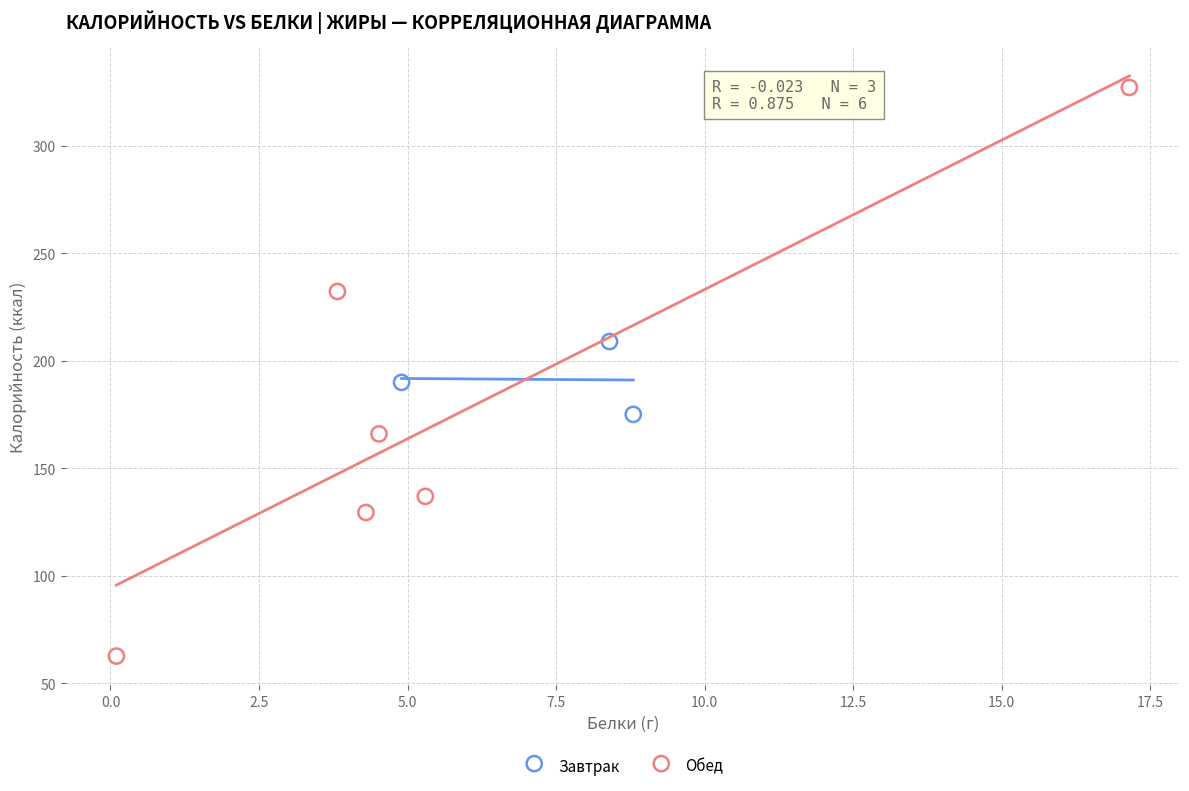

What are all the series names shown in the legend?

Завтрак, Обед